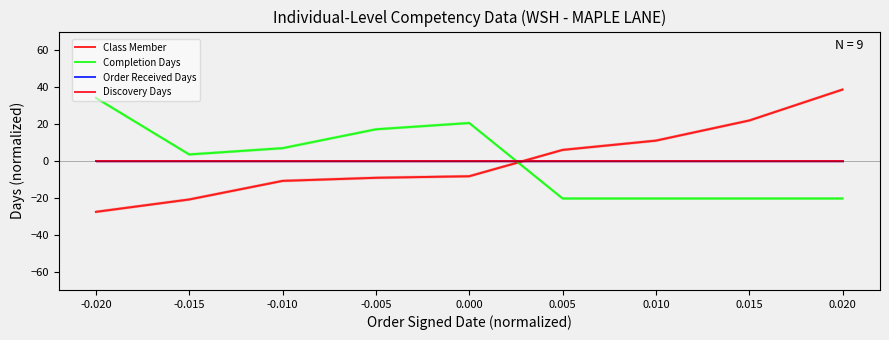

Which series changed the most between -0.020 and 0.015?

Completion Days